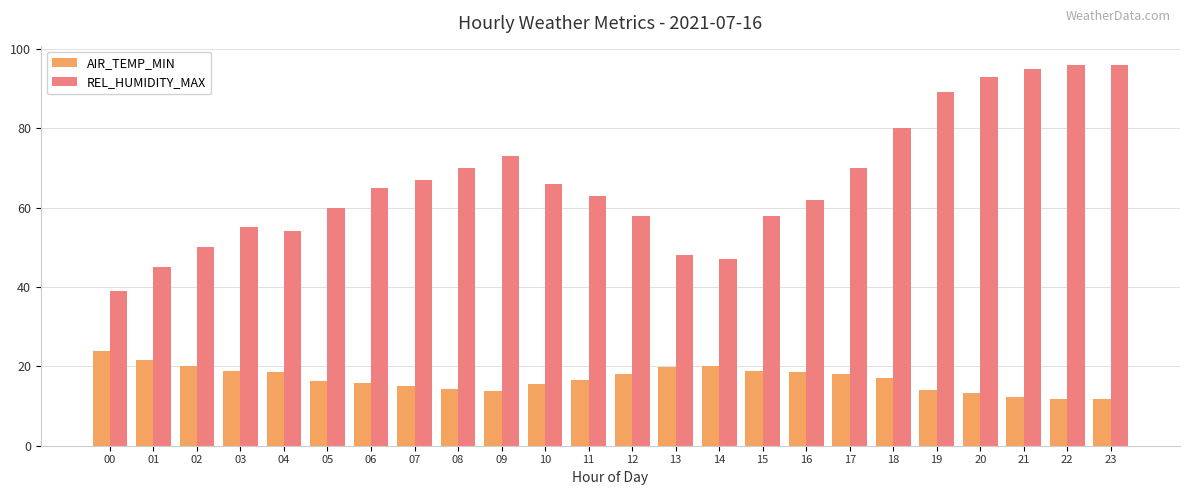

At 15, list the series in order from largest to smallest.

REL_HUMIDITY_MAX, AIR_TEMP_MIN